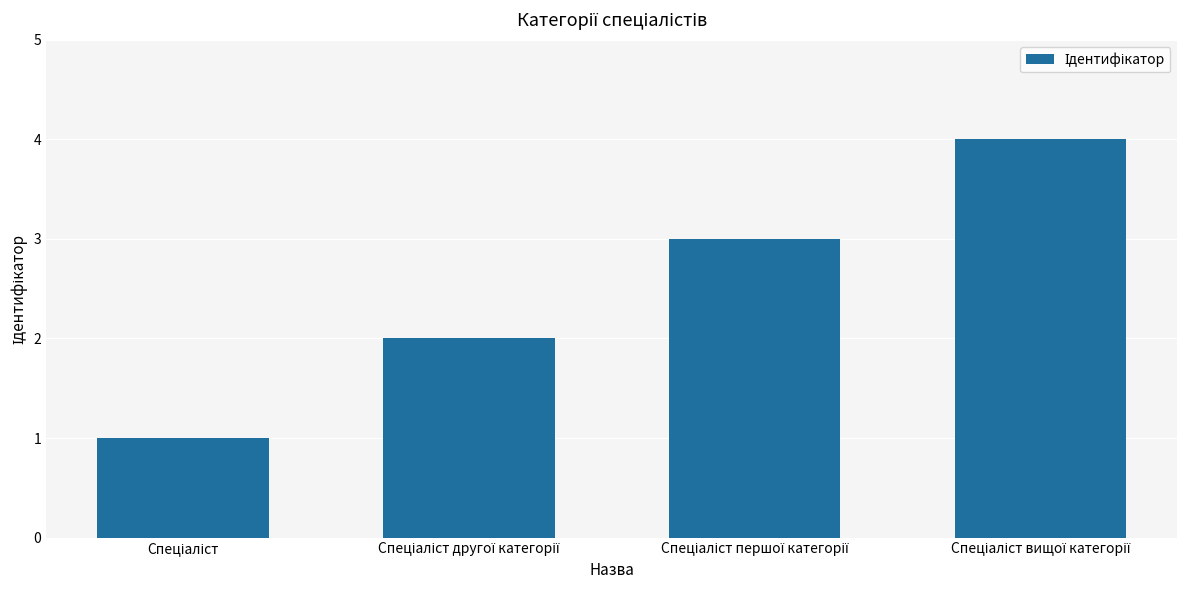

What is the greatest value displayed?

4